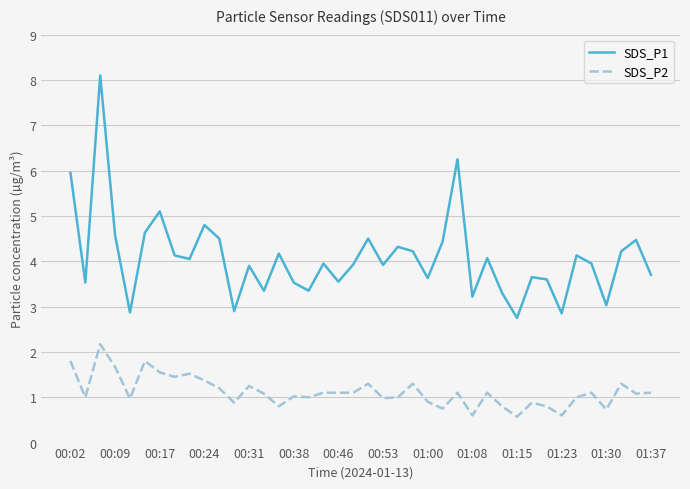

Which series has the largest range (max minus min)?

SDS_P1